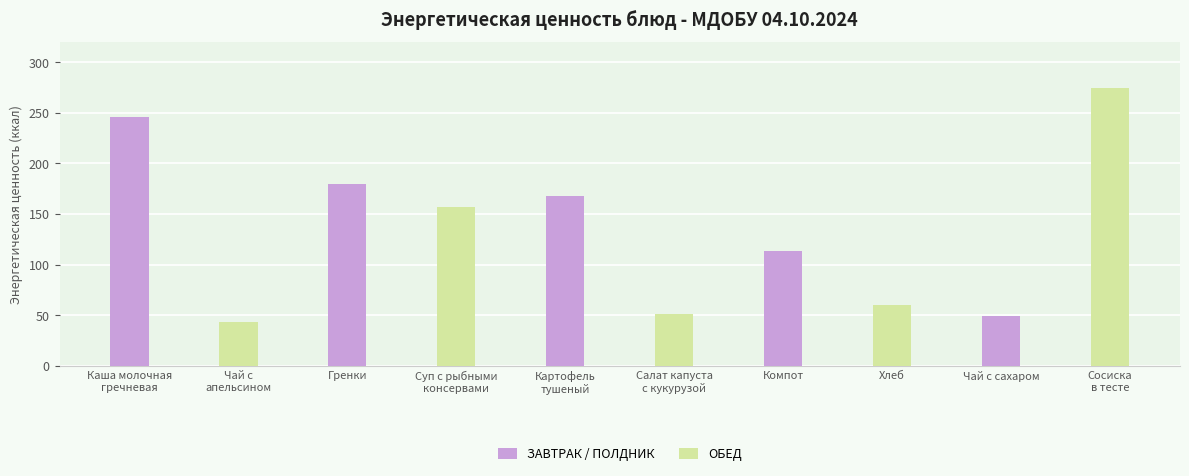

Between Гренки and Сосиска
в тесте, which is larger?

Сосиска
в тесте